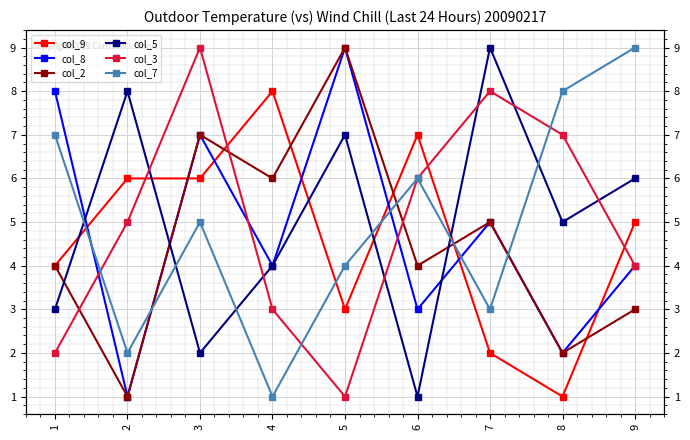

At which label does col_8 first exceed 4?

1